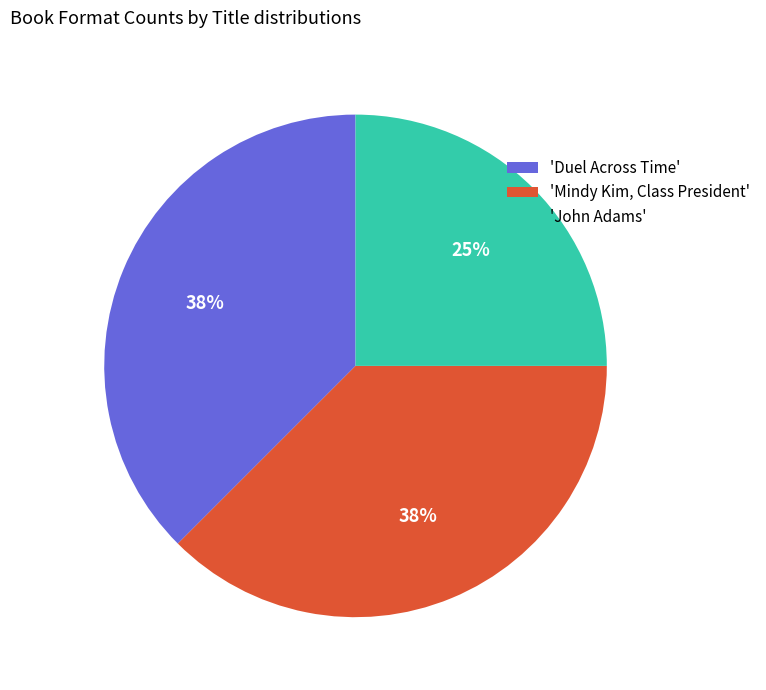

What percentage is the 'John Adams' slice, to the nearest percent?

25%